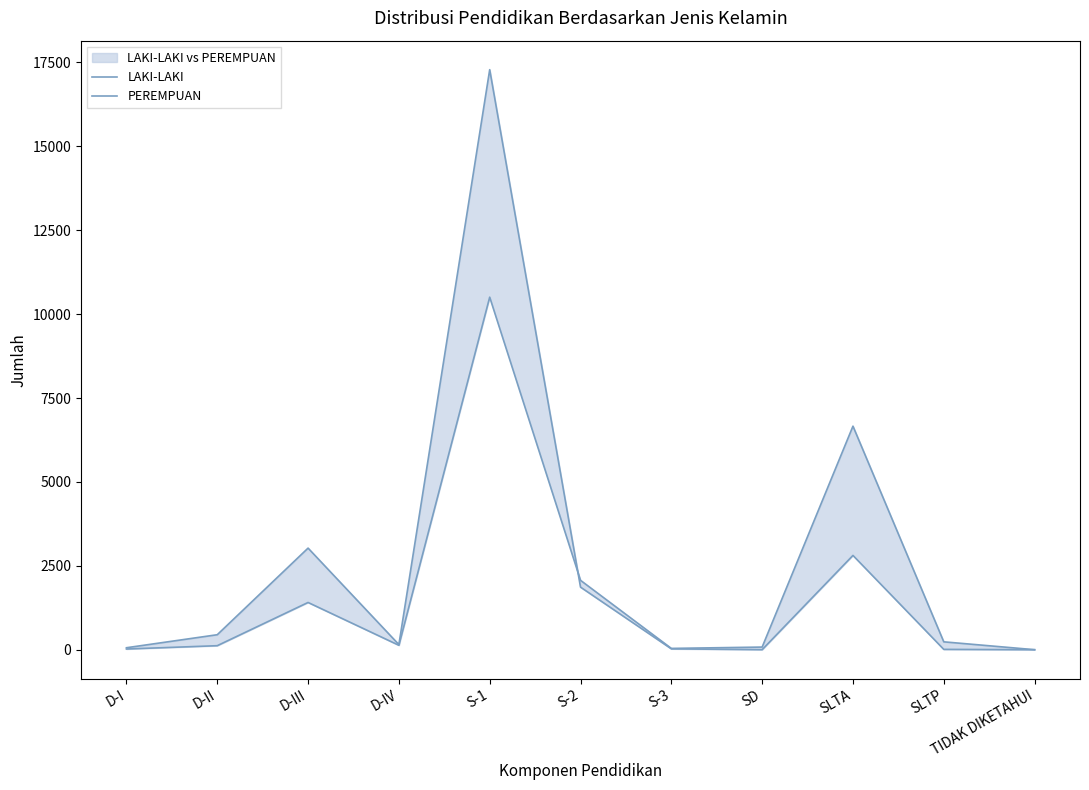

Which has a higher value, SLTP or S-3?

SLTP